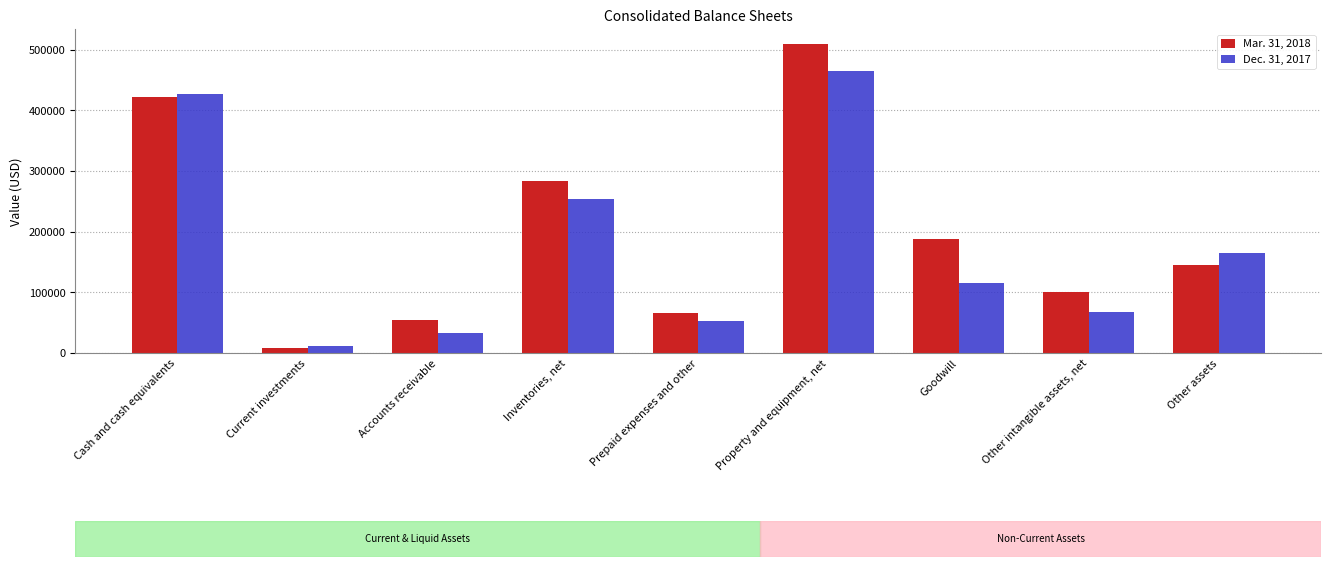

How many distinct data groups are displayed?

2